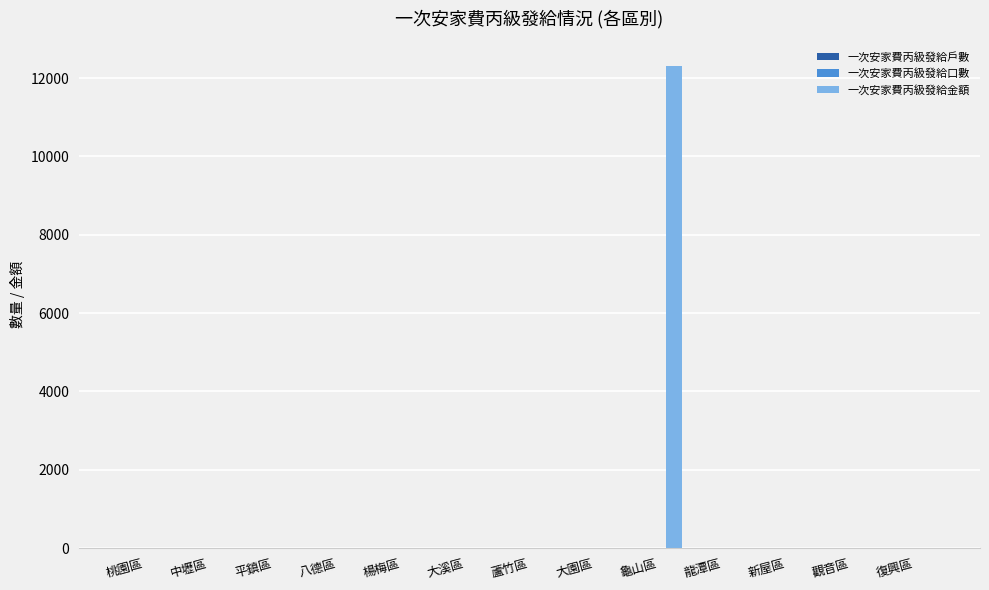

True or false: 一次安家費丙級發給金額 has a value of -6884 at 復興區.

False